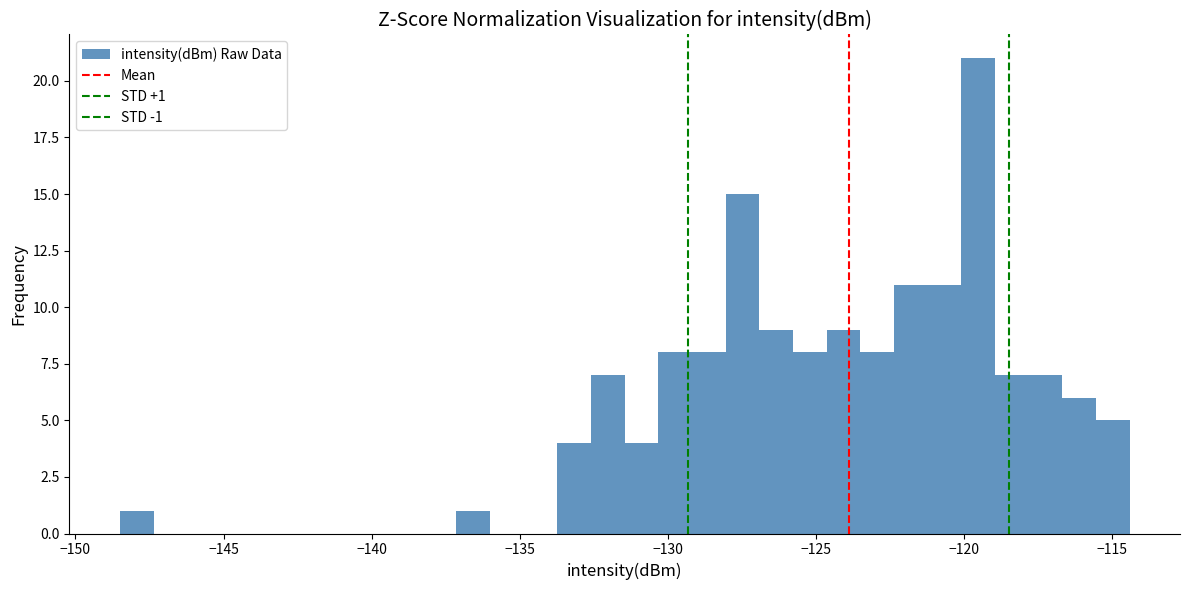

Read against the x-axis, roughly where is the centre of the tallest bar?

-119.5